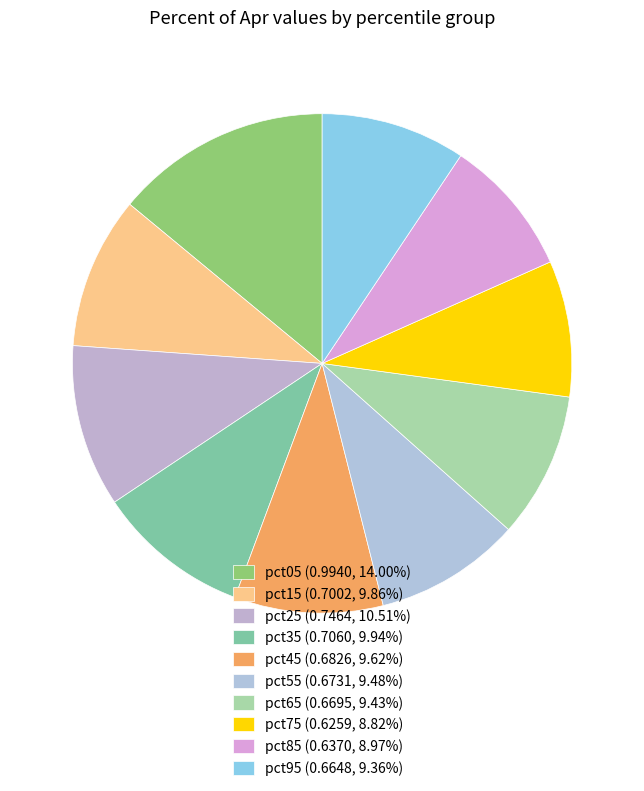

How many slices are in this pie chart?

10